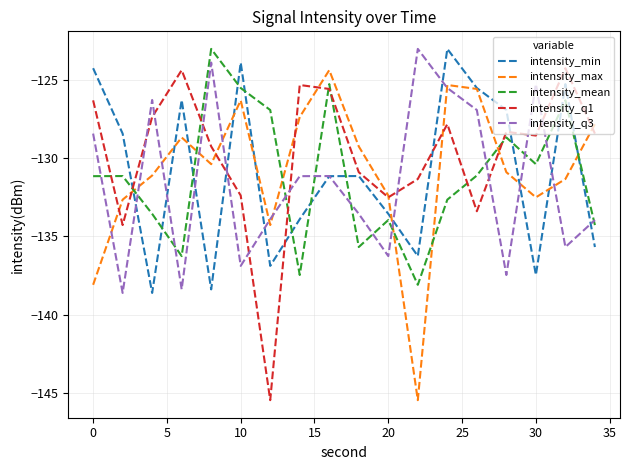

What is the minimum value for intensity_q1?

-145.5